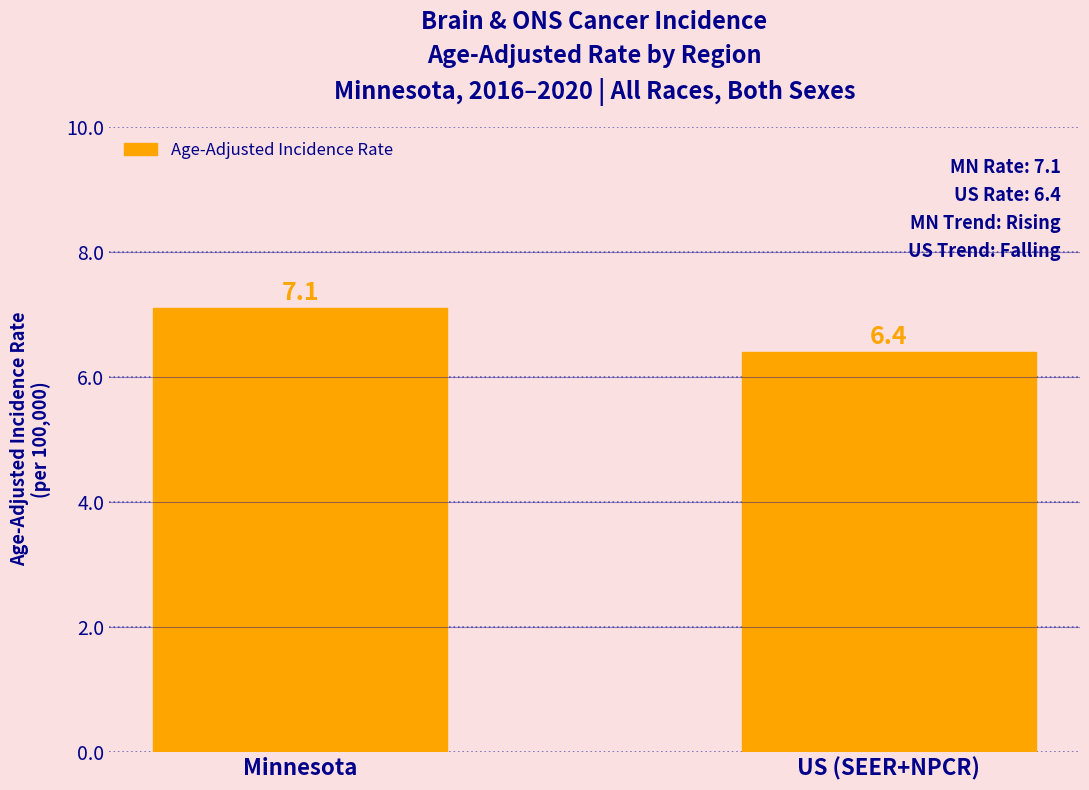

Where does the data first go above 7?

Minnesota